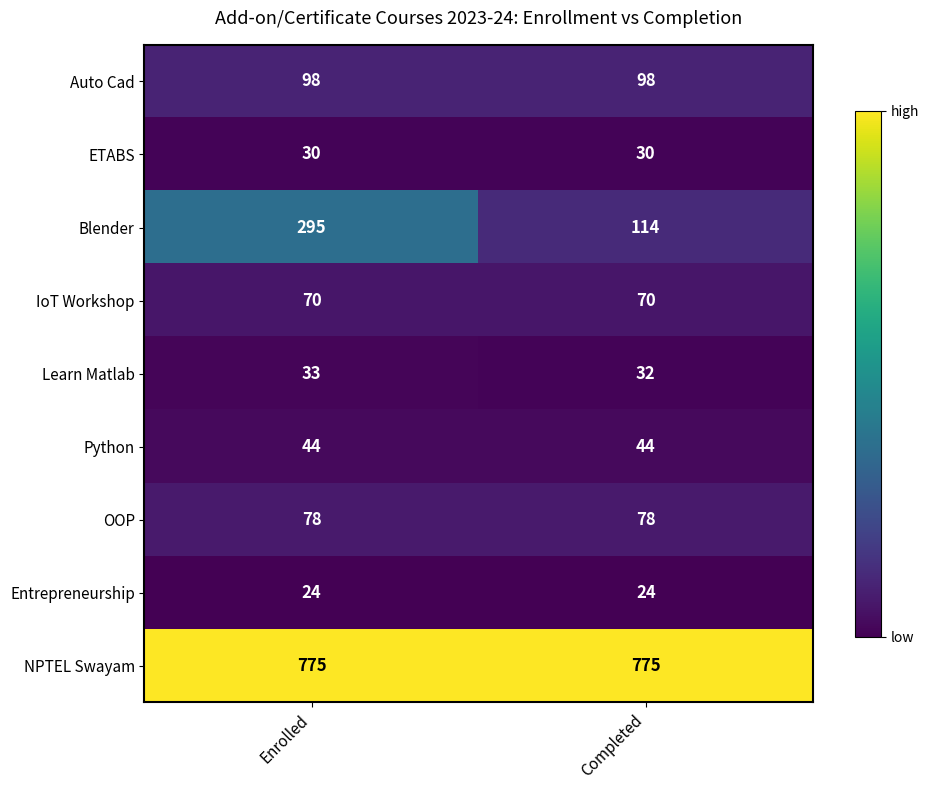

Reading left to right, transcribe all the data shown in this chart.

Auto Cad: 98	98
ETABS: 30	30
Blender: 295	114
IoT Workshop: 70	70
Learn Matlab: 33	32
Python: 44	44
OOP: 78	78
Entrepreneurship: 24	24
NPTEL Swayam: 775	775